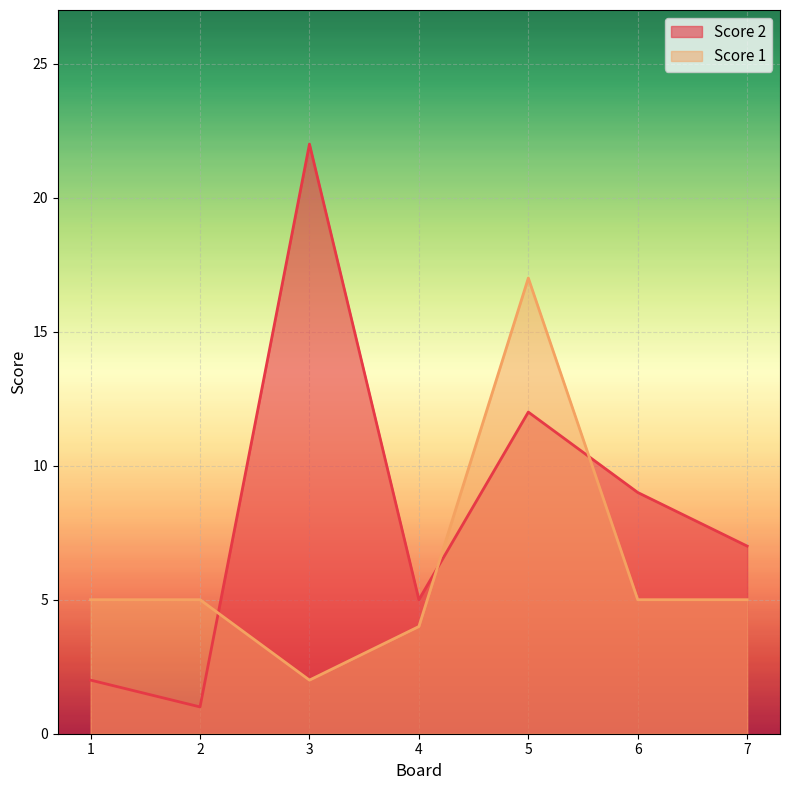

True or false: Score 2 and Score 1 intersect in this chart.

True